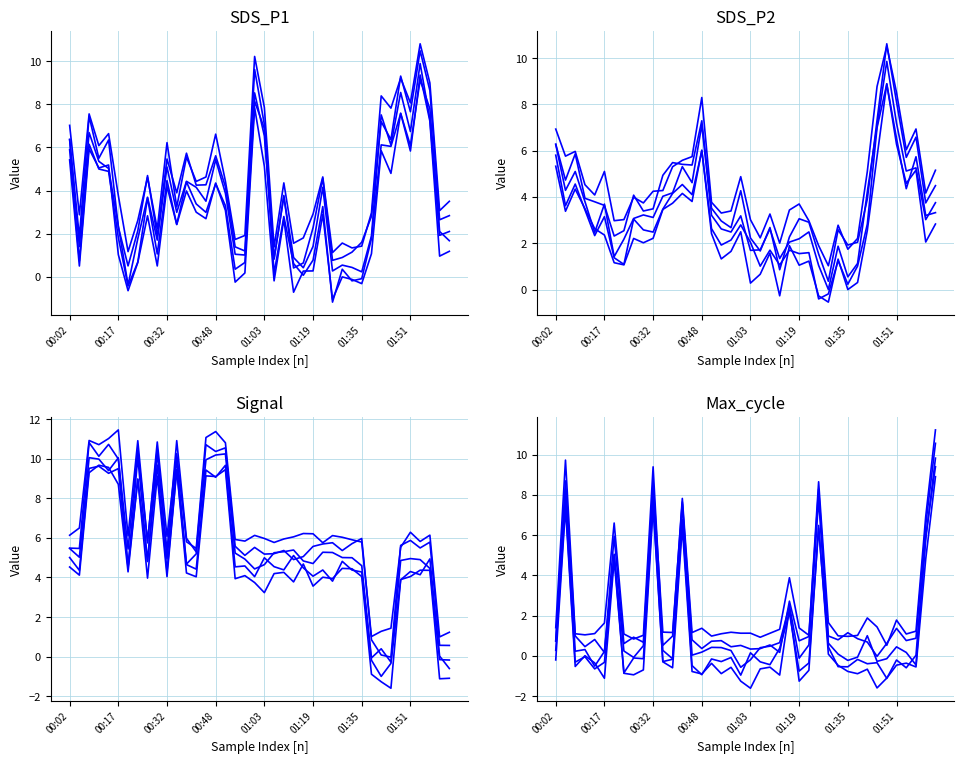

Does the chart display data point markers on the line(s)?

No